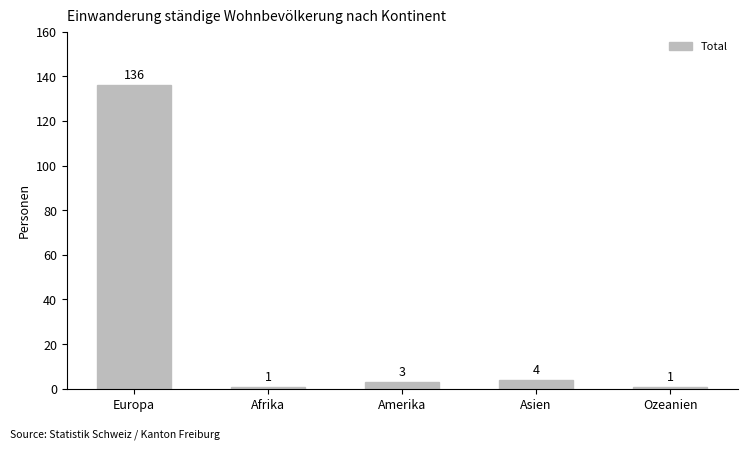

How many values are below 3?

2